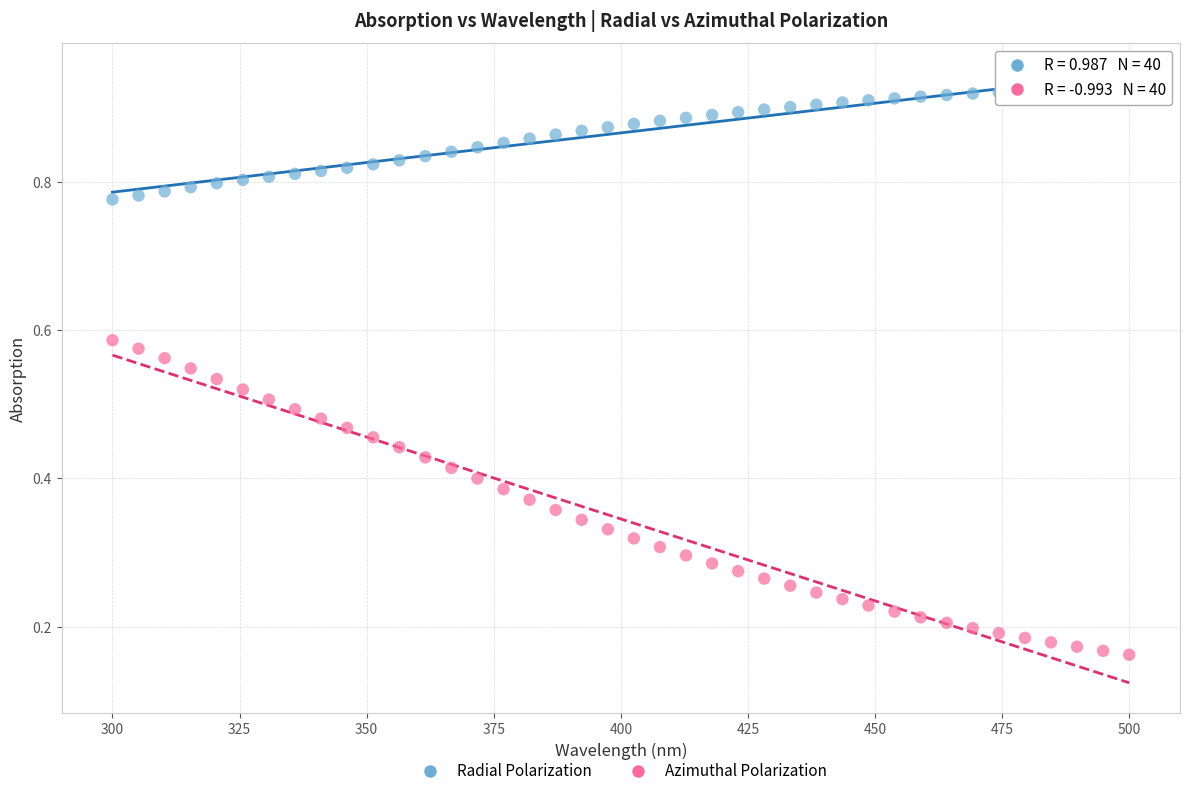

Across all data points, what is the range of X values (max minus min)?

200.0